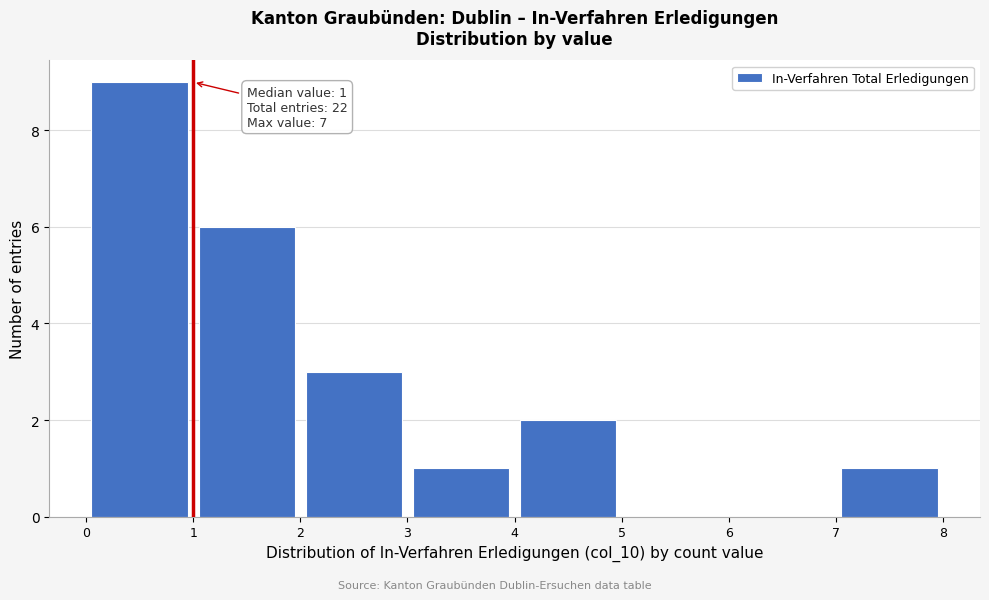

Over which range of the x-axis is the bar tallest?

0 to 1